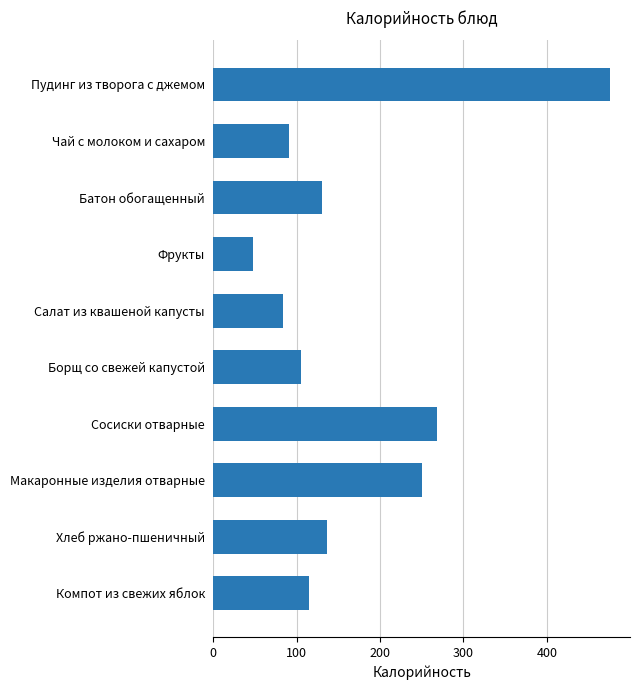

Rank the categories by value from highest to lowest.

Пудинг из творога с джемом, Сосиски отварные, Макаронные изделия отварные, Хлеб ржано-пшеничный, Батон обогащенный, Компот из свежих яблок, Борщ со свежей капустой, Чай с молоком и сахаром, Салат из квашеной капусты, Фрукты